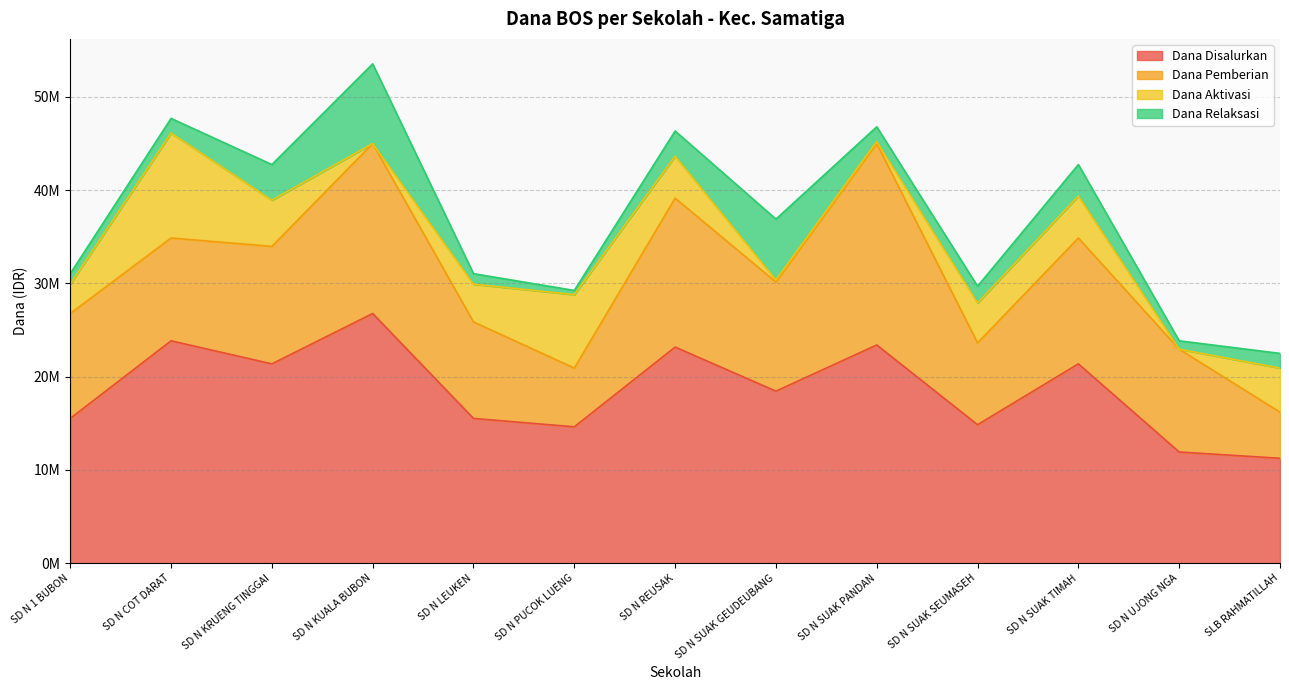

What is the approximate value of Dana Disalurkan at SD N SUAK TIMAH, to the nearest 50?

21375000